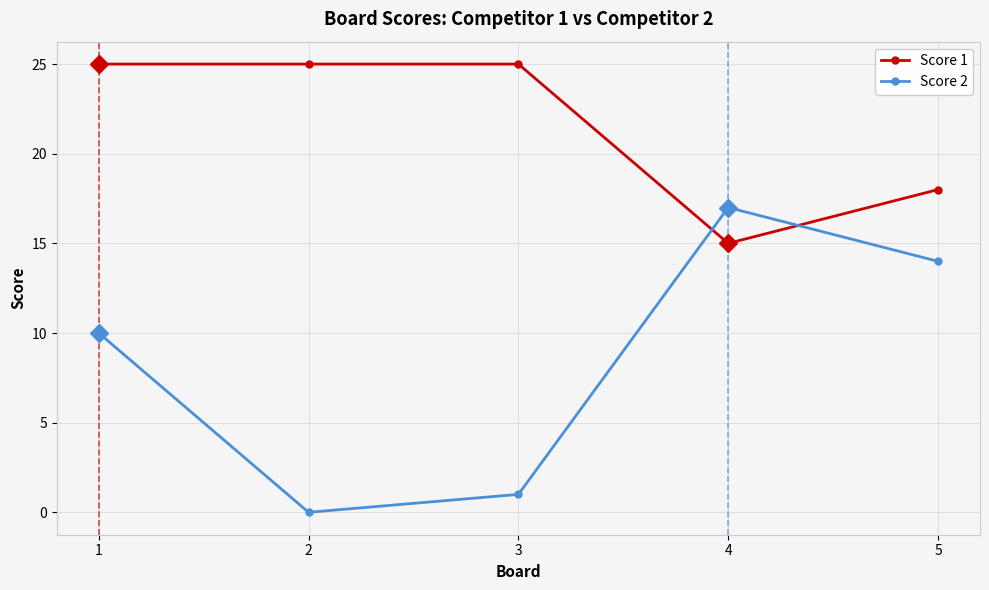

The value of Score 1 at 1 is 39. True or false?

False